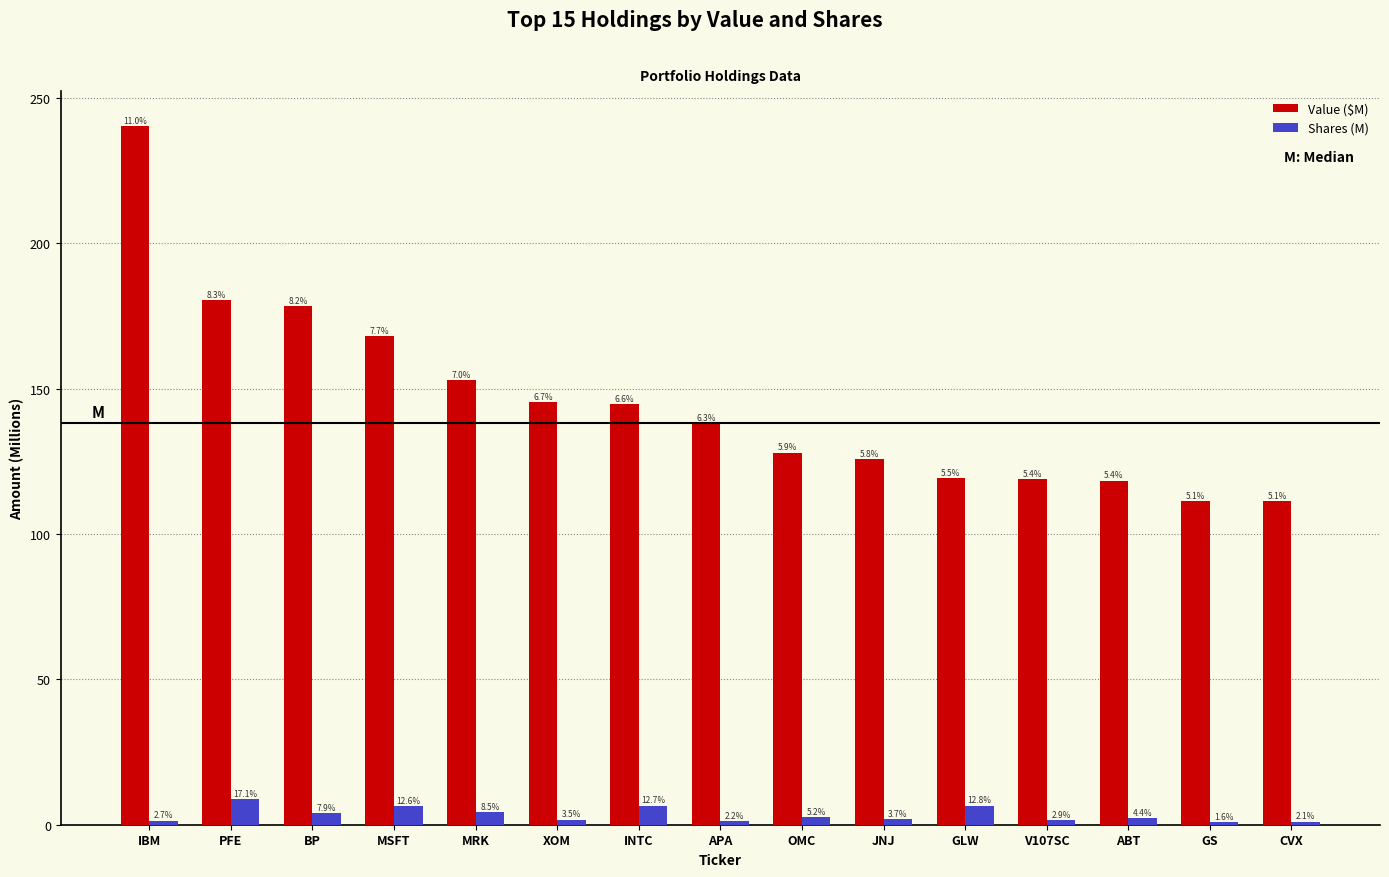

How many bars are there in total?

30